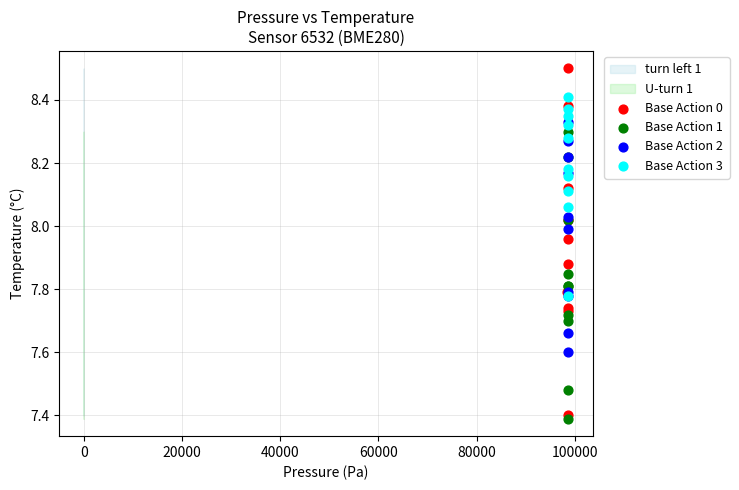

Which series contains the highest Y value?

Base Action 0